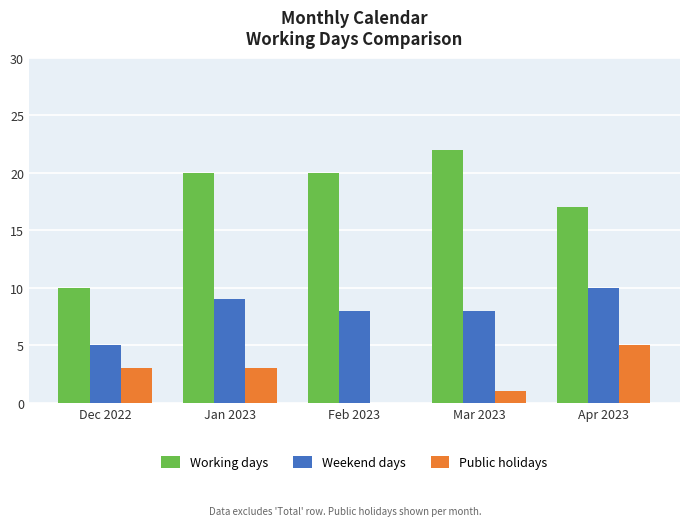

Which series changed the most between Dec 2022 and Apr 2023?

Working days